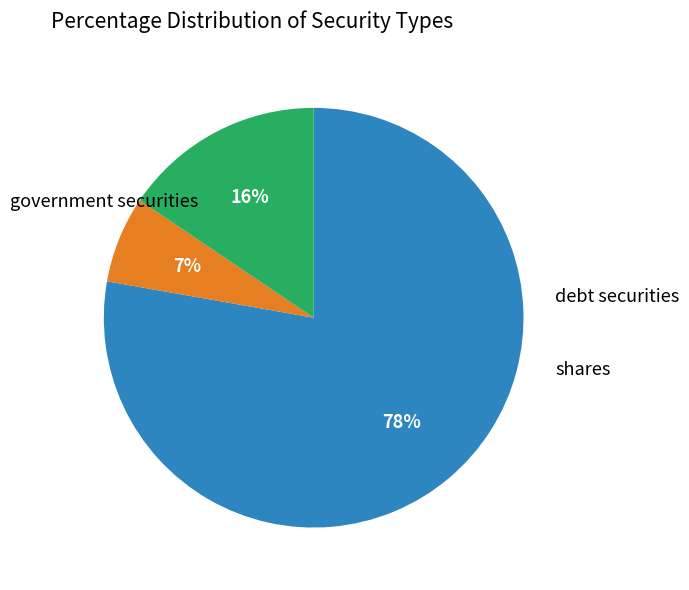

Does any single category account for the majority?

Yes